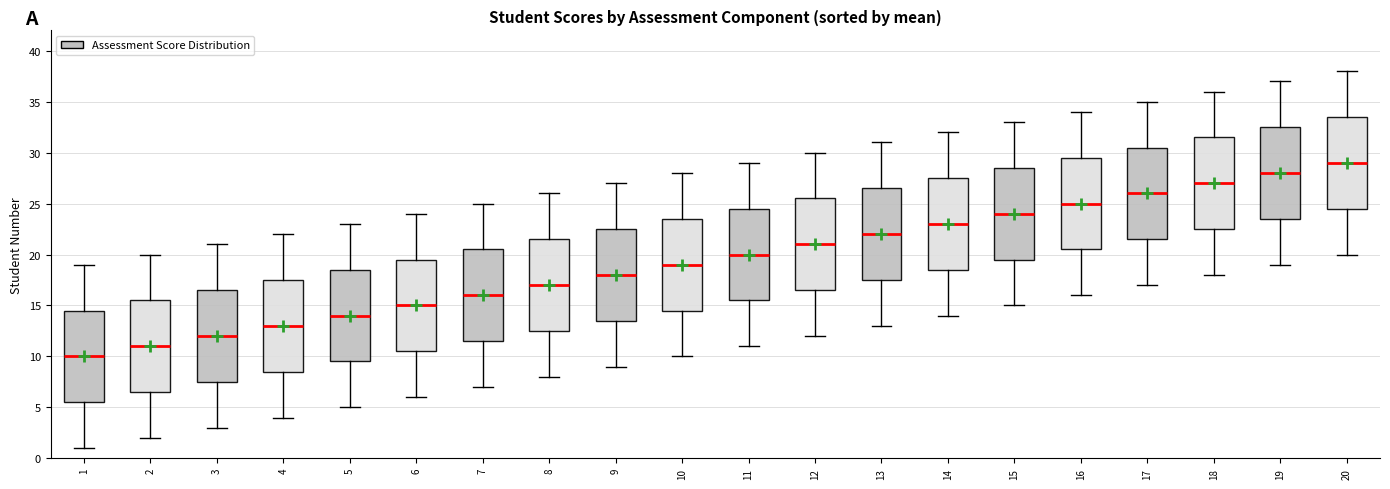

Reading left to right, transcribe this box plot: for each box, give where its median line is, the range the box spans, and where its two whiskers end, as read against the y-axis. The values are not printed on the chart, so give them approximately, as read against the axis.

1: median 10.0, box 5.5 to 14.5, whiskers 1.0 to 19.0
2: median 11.0, box 6.5 to 15.5, whiskers 2.0 to 20.0
3: median 12.0, box 7.5 to 16.5, whiskers 3.0 to 21.0
4: median 13.0, box 8.5 to 17.5, whiskers 4.0 to 22.0
5: median 14.0, box 9.5 to 18.5, whiskers 5.0 to 23.0
6: median 15.0, box 10.5 to 19.5, whiskers 6.0 to 24.0
7: median 16.0, box 11.5 to 20.5, whiskers 7.0 to 25.0
8: median 17.0, box 12.5 to 21.5, whiskers 8.0 to 26.0
9: median 18.0, box 13.5 to 22.5, whiskers 9.0 to 27.0
10: median 19.0, box 14.5 to 23.5, whiskers 10.0 to 28.0
11: median 20.0, box 15.5 to 24.5, whiskers 11.0 to 29.0
12: median 21.0, box 16.5 to 25.5, whiskers 12.0 to 30.0
13: median 22.0, box 17.5 to 26.5, whiskers 13.0 to 31.0
14: median 23.0, box 18.5 to 27.5, whiskers 14.0 to 32.0
15: median 24.0, box 19.5 to 28.5, whiskers 15.0 to 33.0
16: median 25.0, box 20.5 to 29.5, whiskers 16.0 to 34.0
17: median 26.0, box 21.5 to 30.5, whiskers 17.0 to 35.0
18: median 27.0, box 22.5 to 31.5, whiskers 18.0 to 36.0
19: median 28.0, box 23.5 to 32.5, whiskers 19.0 to 37.0
20: median 29.0, box 24.5 to 33.5, whiskers 20.0 to 38.0